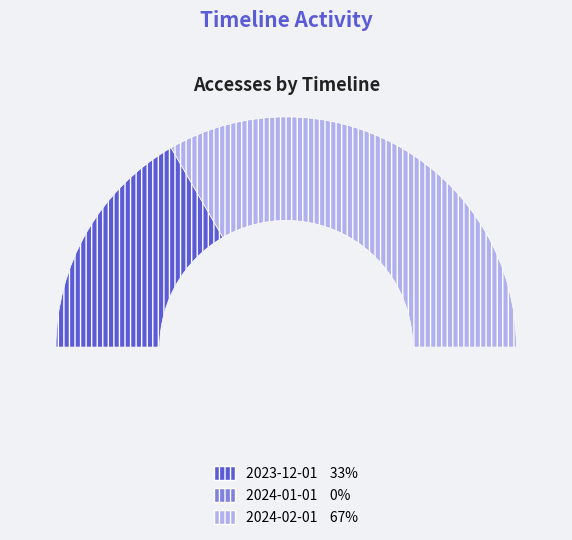

Is 2024-01-01 the majority of the pie?

No